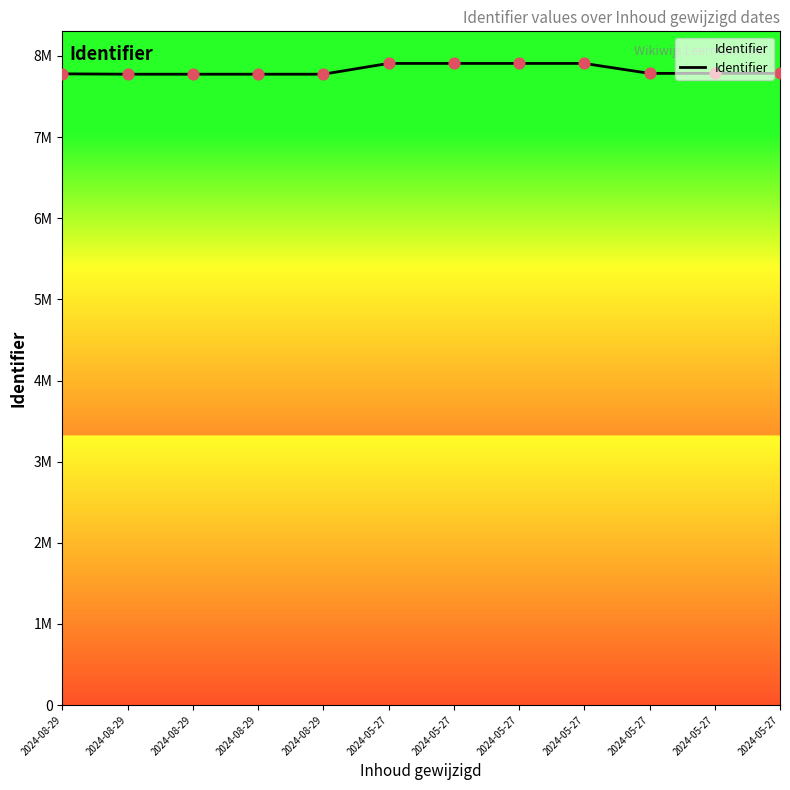

Between 2024-05-27 and 2024-08-29, which is larger?

2024-05-27